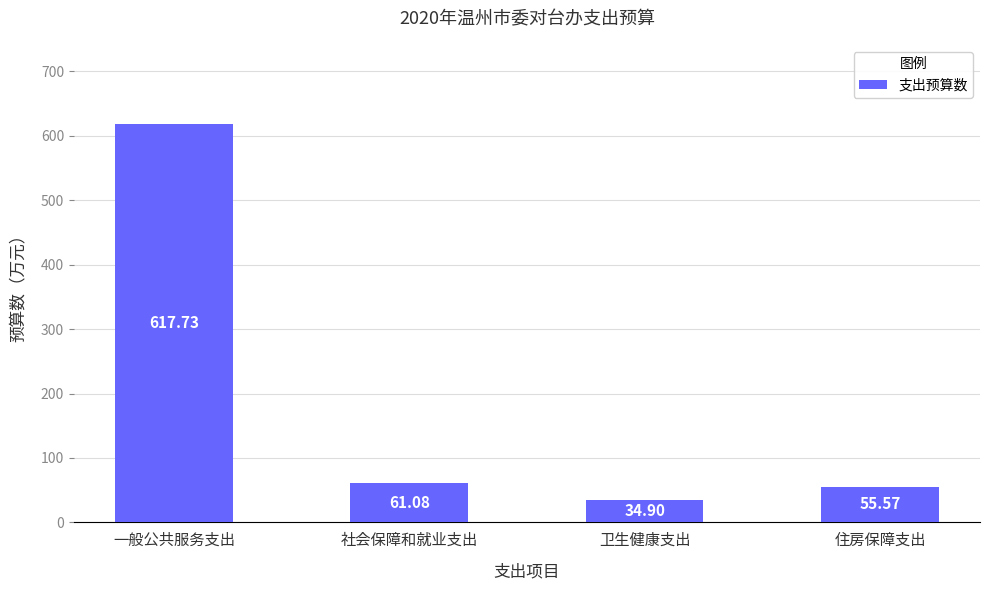

Where does the data first go above 61?

一般公共服务支出